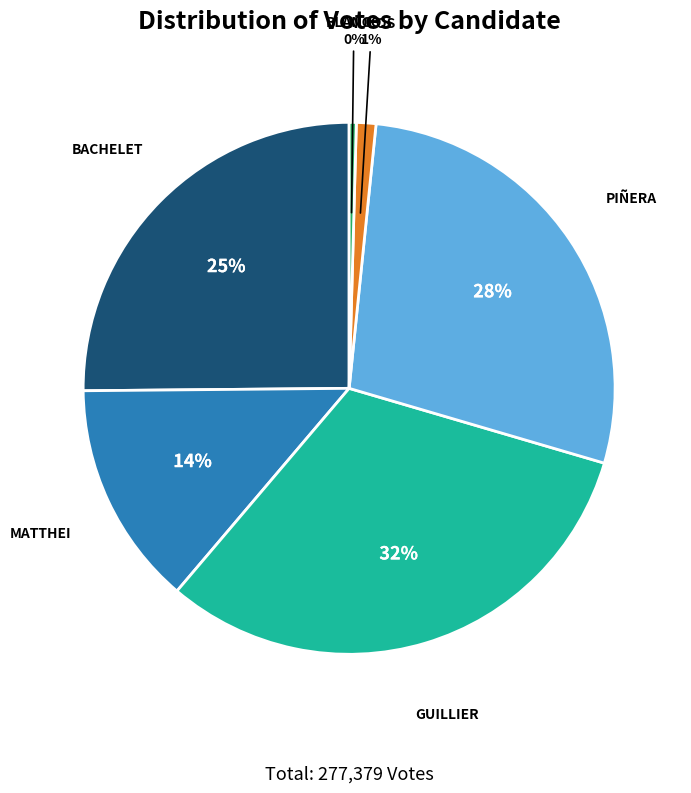

Count the number of slices in the pie.

6